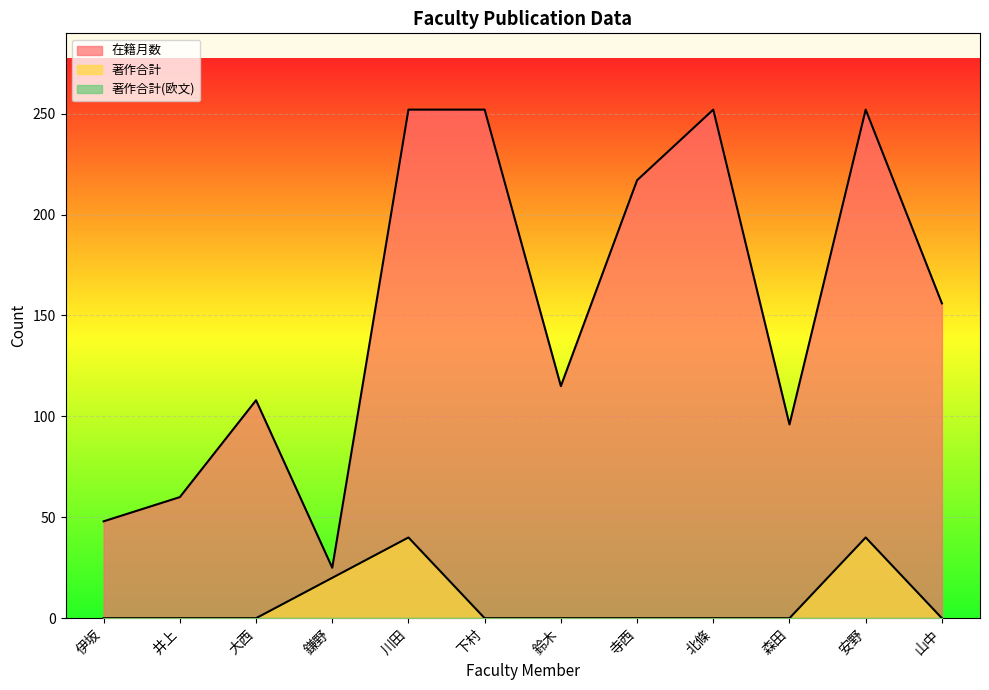

At which category is the sum across all series the highest?

川田